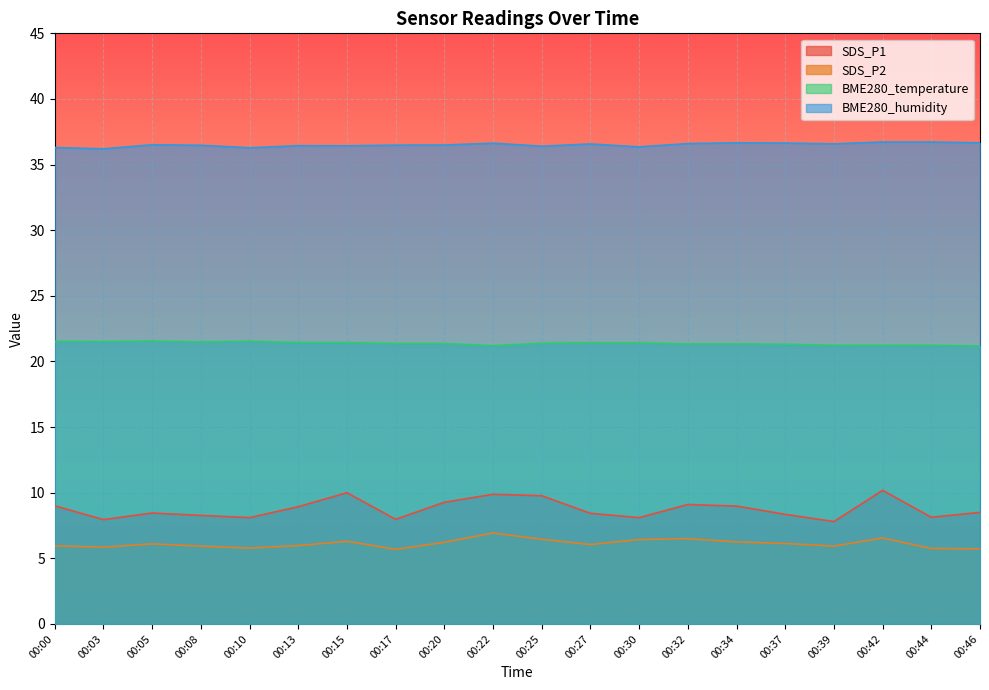

How many categories are shown in the chart?

20